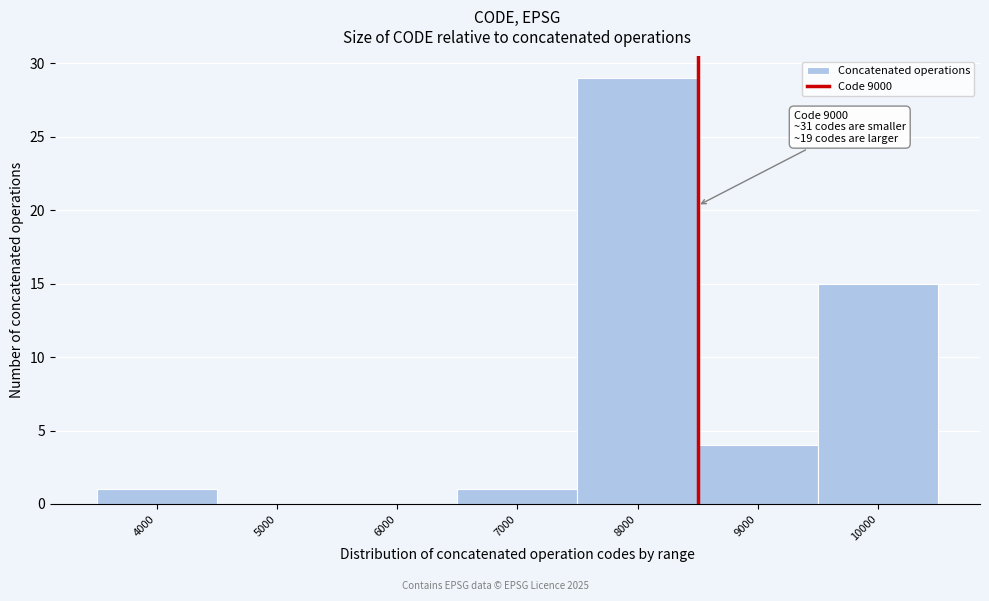

Reading right to left, list all the values displayed in this chart.

10000=15	9000=4	8000=29	7000=1	6000=0	5000=0	4000=1